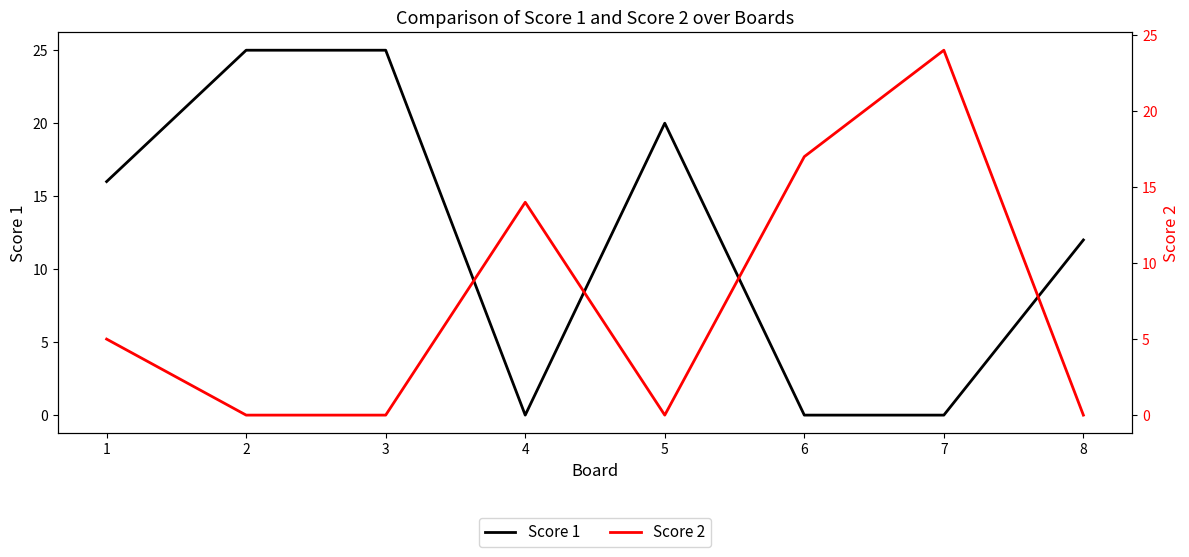

Reading left to right, what are all the values shown in this chart?

Score 1: 1=16	2=25	3=25	4=0	5=20	6=0	7=0	8=12
Score 2: 1=5	2=0	3=0	4=14	5=0	6=17	7=24	8=0